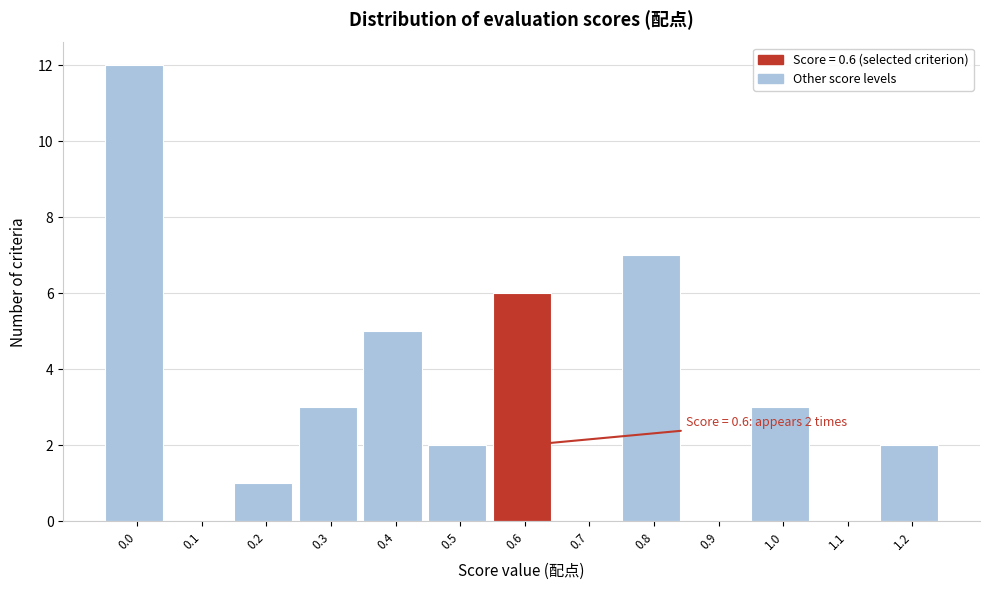

Reading right to left, transcribe all the data shown in this chart.

1.2=2	1.1=0	1.0=3	0.9=0	0.8=7	0.7=0	0.6=6	0.5=2	0.4=5	0.3=3	0.2=1	0.1=0	0.0=12